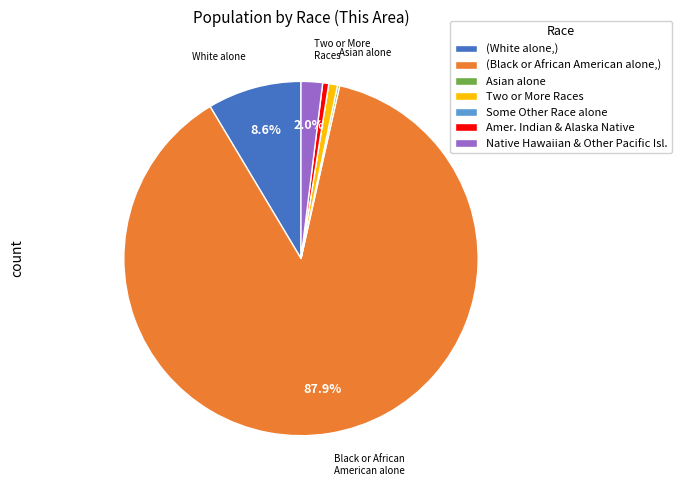

Do (White alone,) and Native Hawaiian & Other Pacific Isl. together represent more than half of the pie?

No